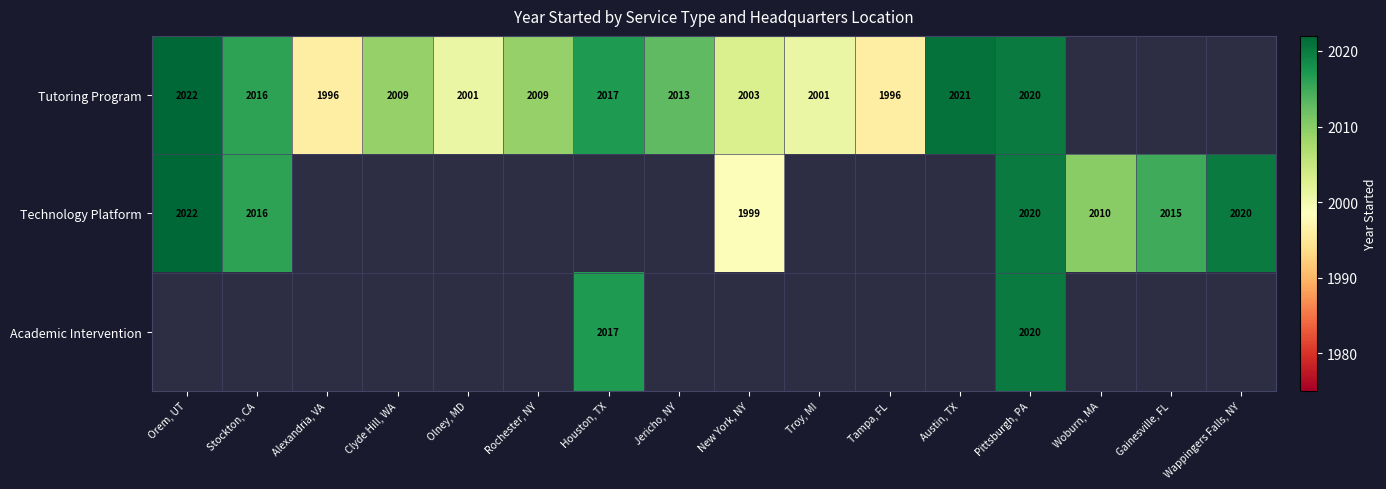

Count the number of categories in the chart.

16